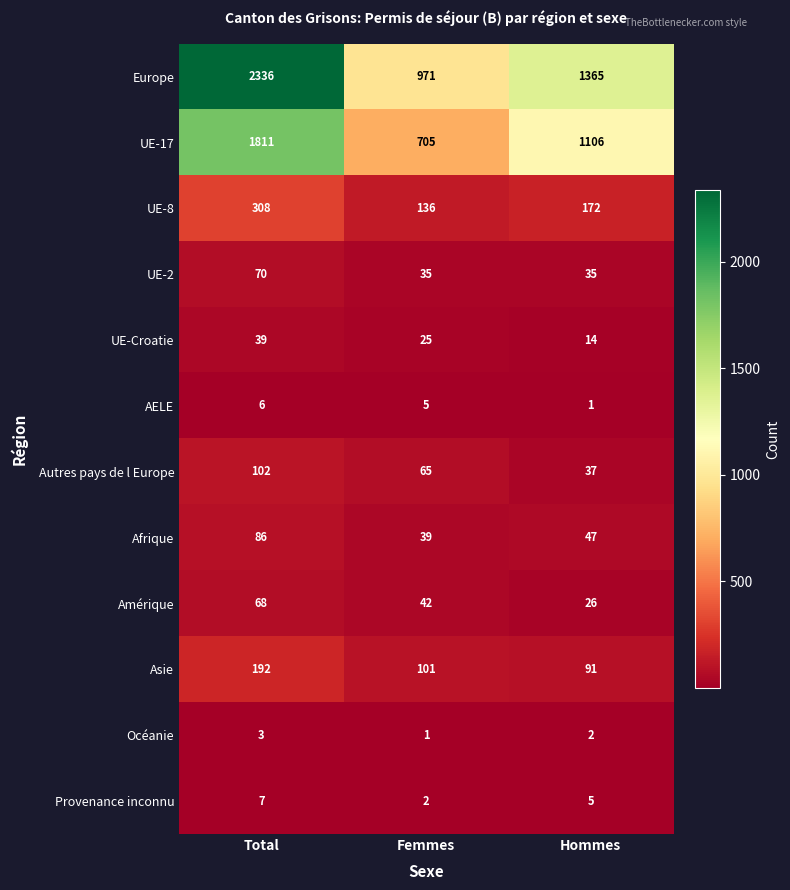

Count the number of categories in the chart.

3